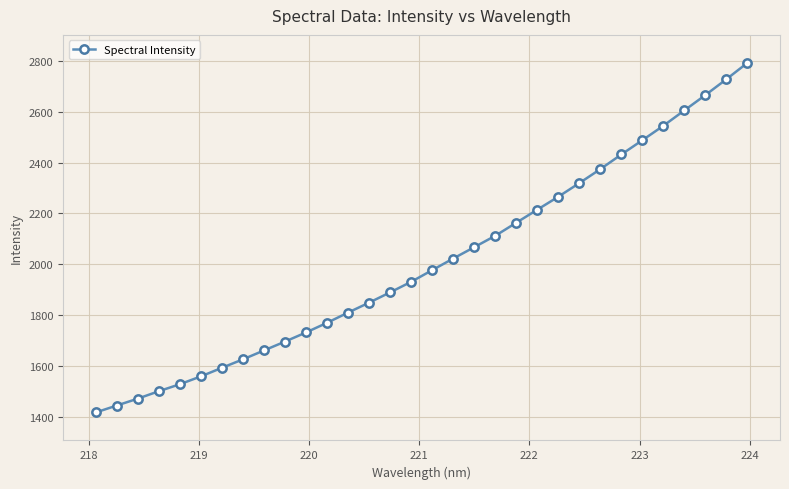

What is the average value?

2007.5